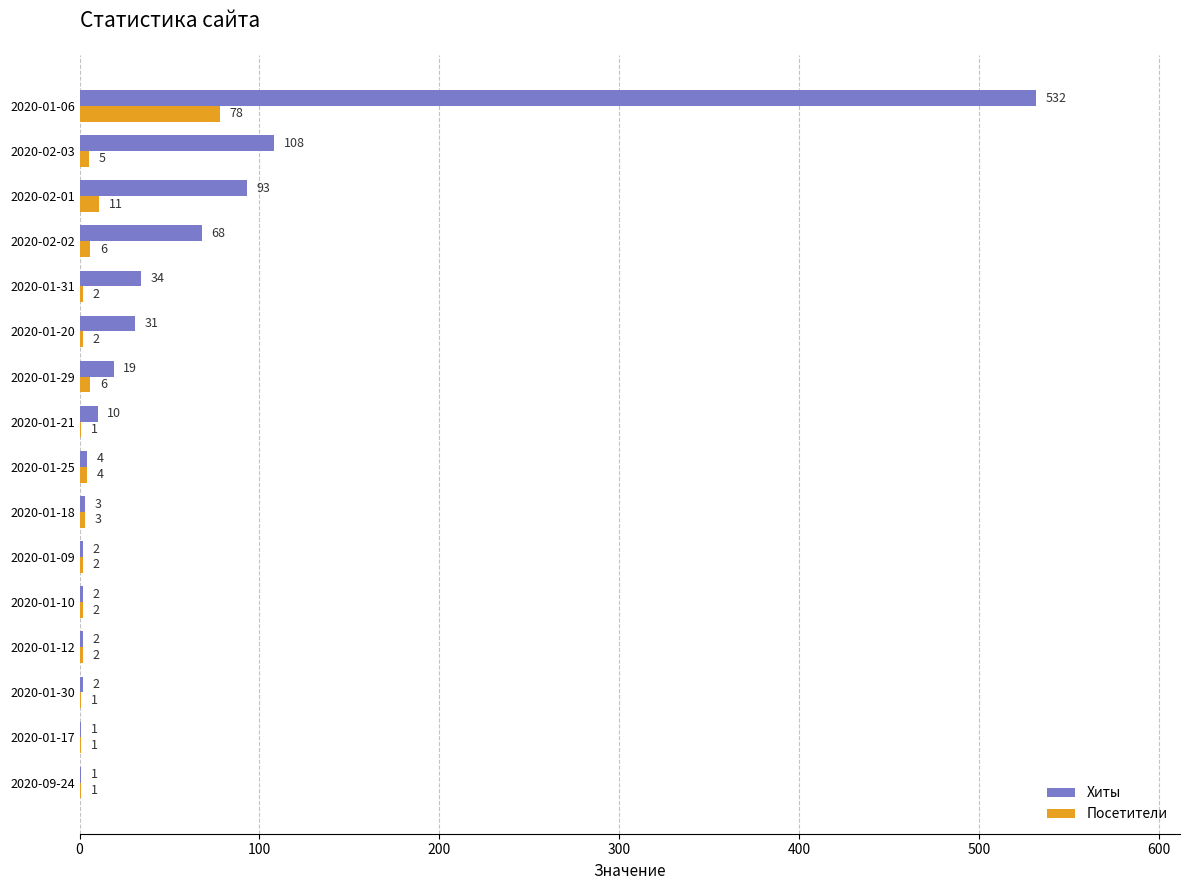

What is the sum of the Посетители values at 2020-01-06 and 2020-01-31?

80